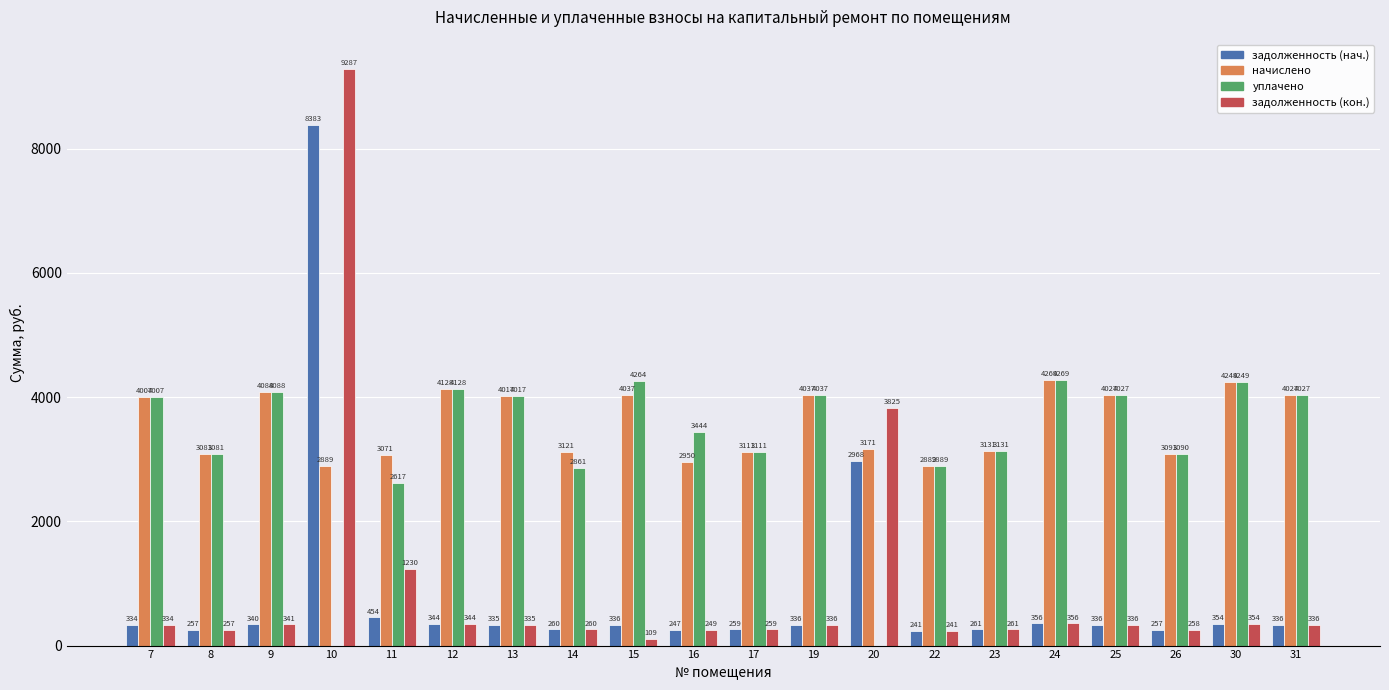

Which label corresponds to the largest value in the chart?

10